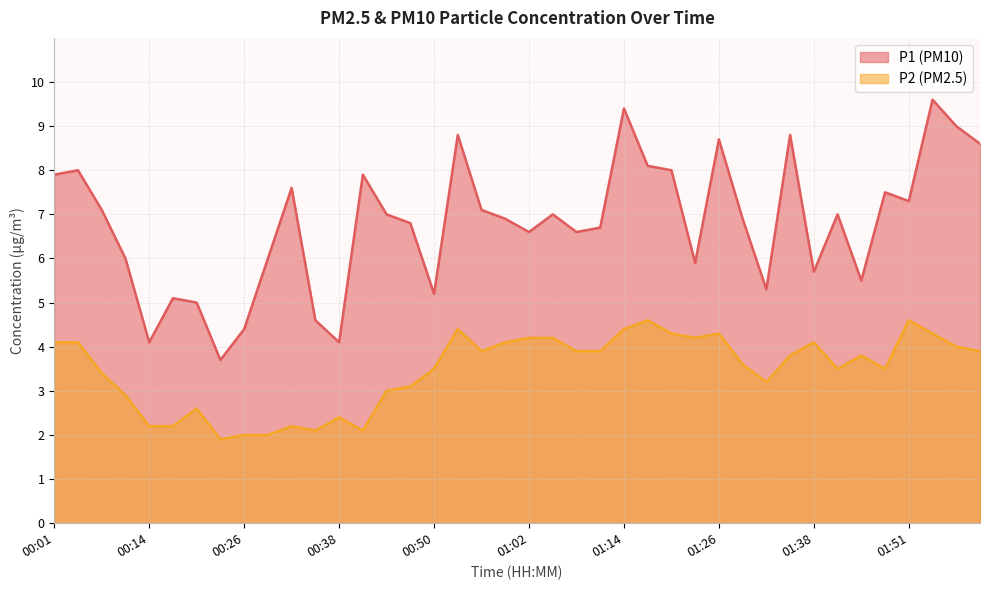

Is it true that P2 equals 1.1 at 01:11?

False